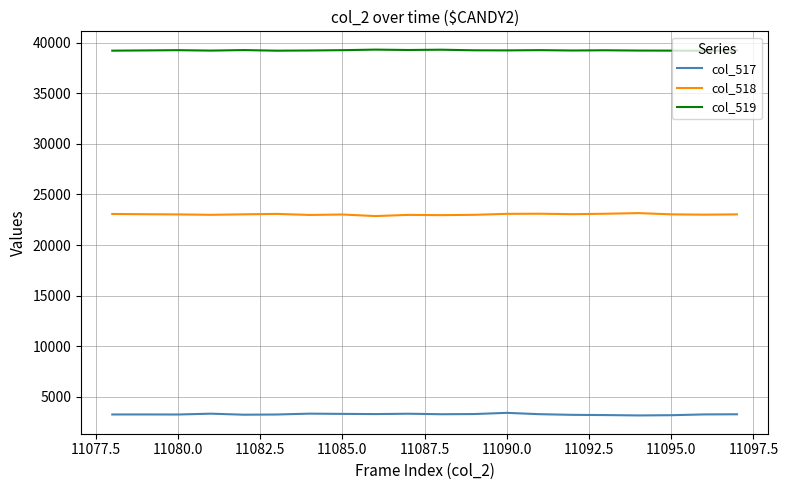

What is the highest value of the col_517 series?

3410